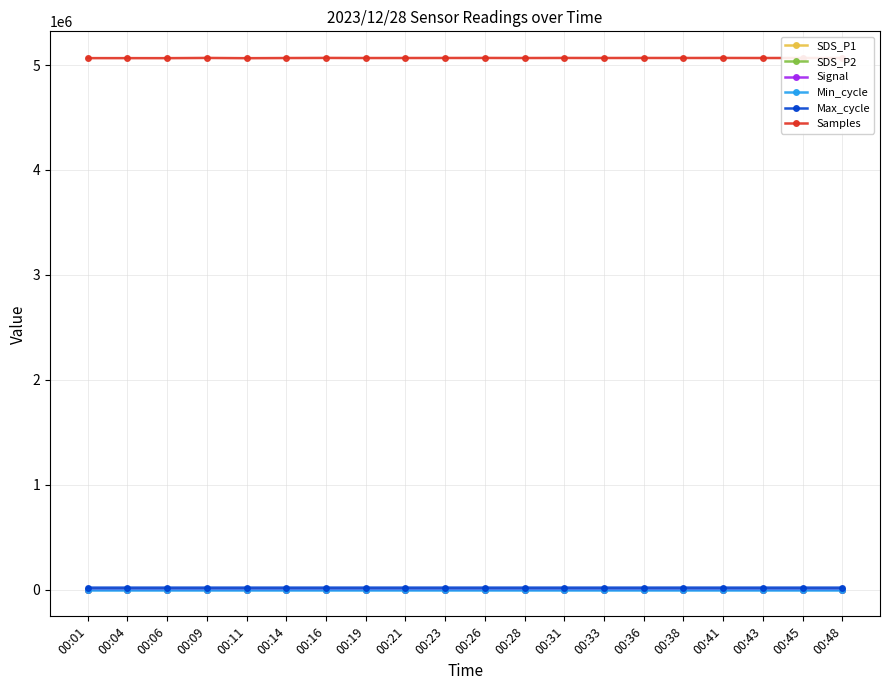

True or false: Max_cycle has more than 2 points higher than both neighbors.

True